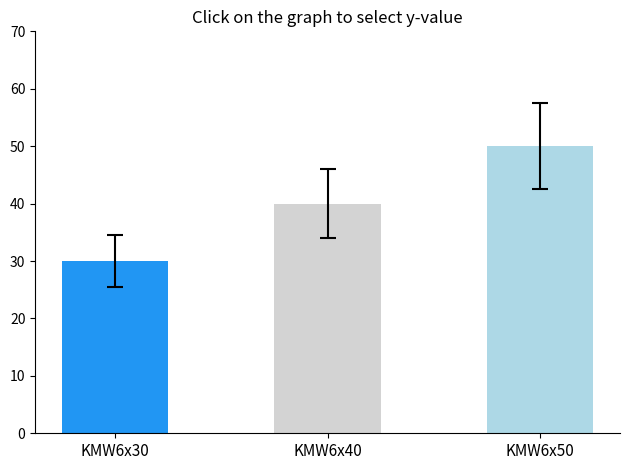

The value at KMW6x30 is 30. True or false?

True